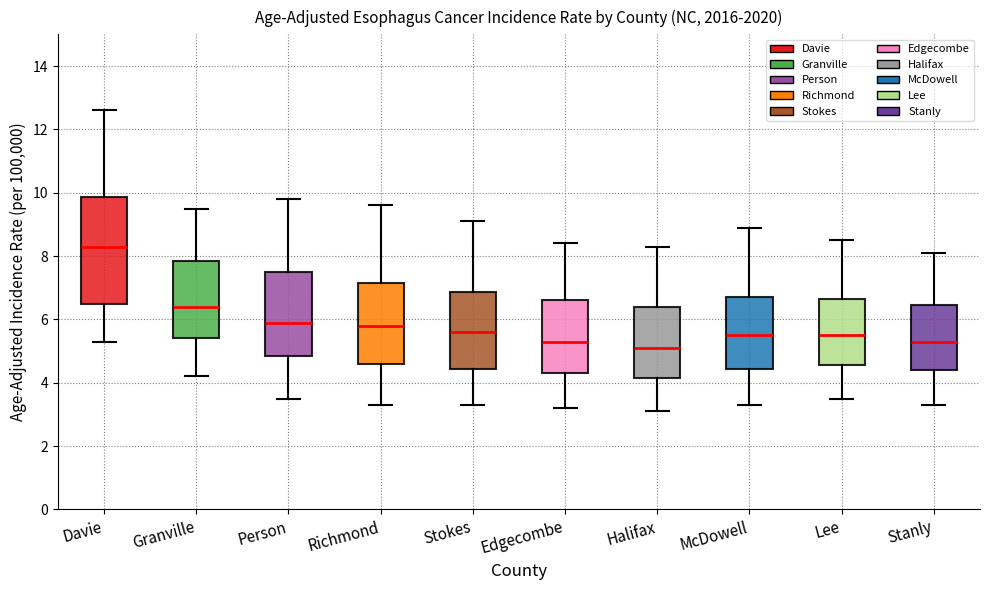

Which box has the highest median line?

Davie